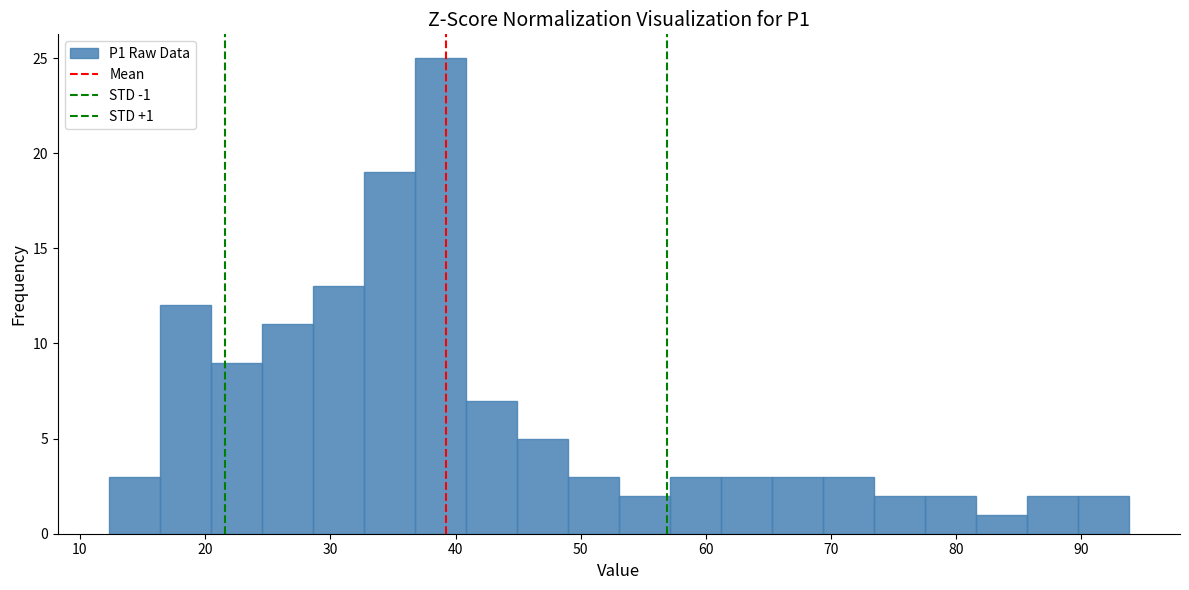

Which range on the x-axis has the tallest bar?

37 to 41